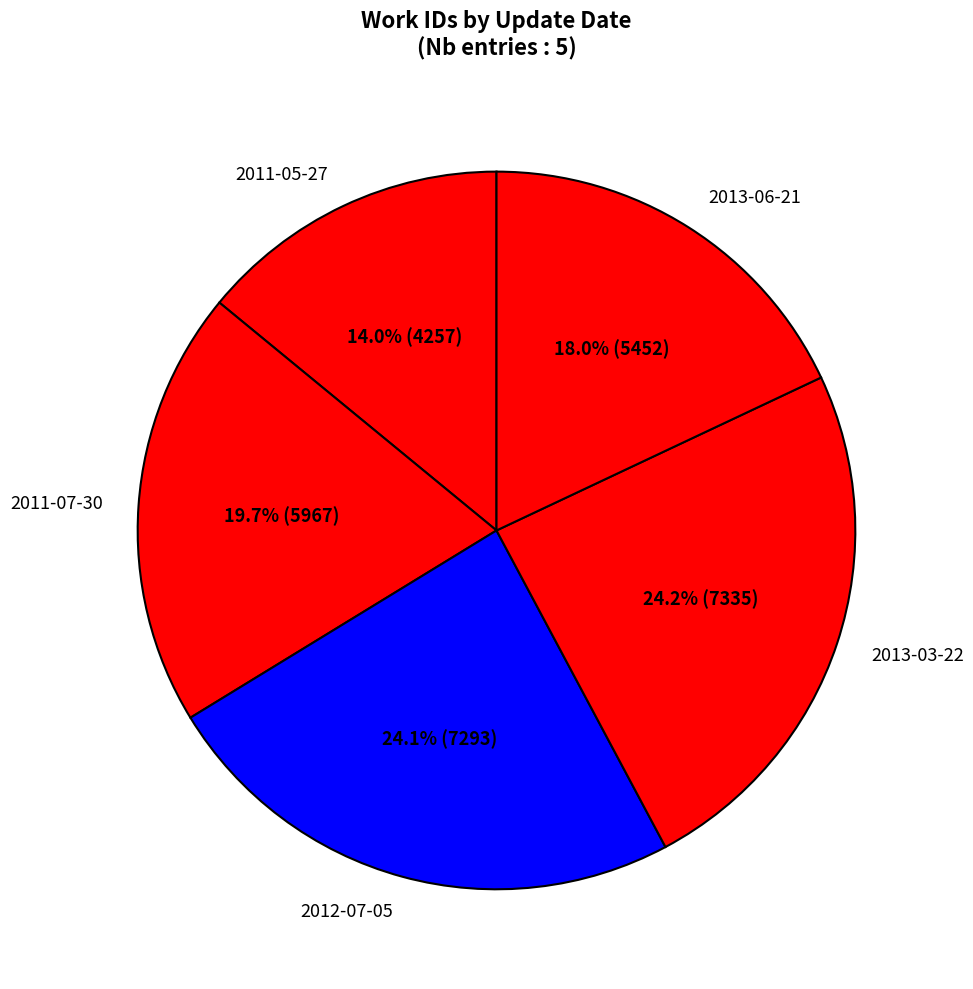

Which slice is the smallest?

2011-05-27